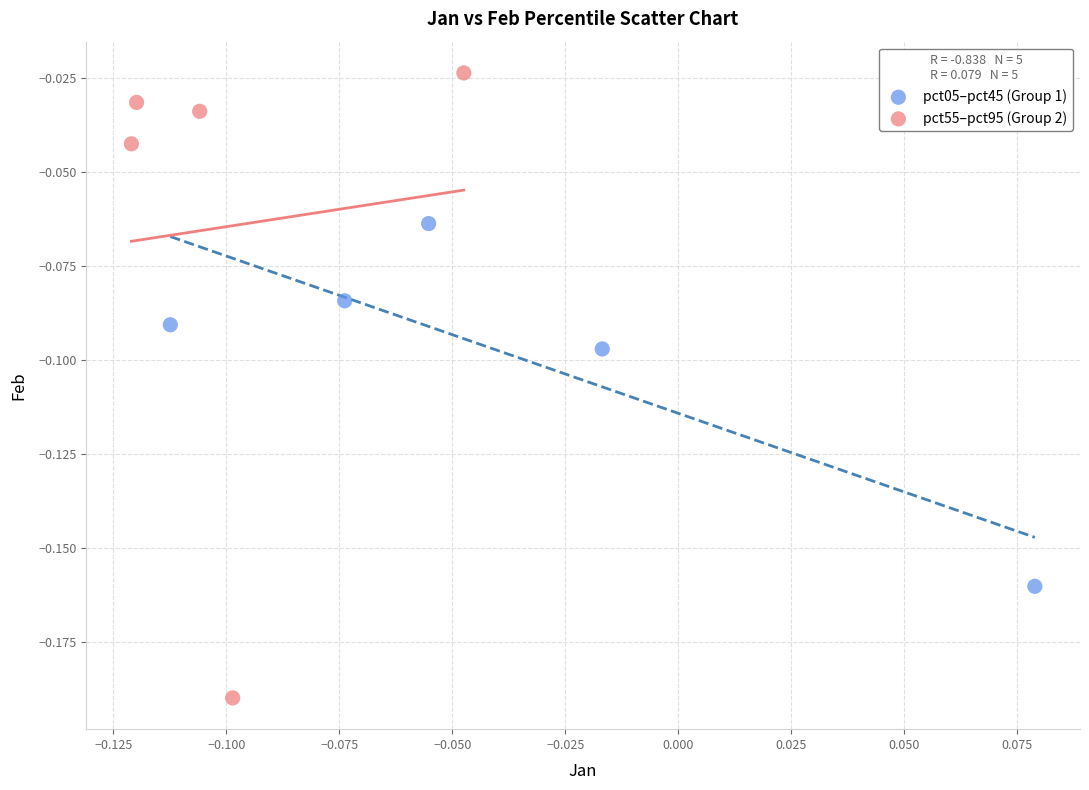

Which series contains the highest Y value?

pct55–pct95 (Group 2)